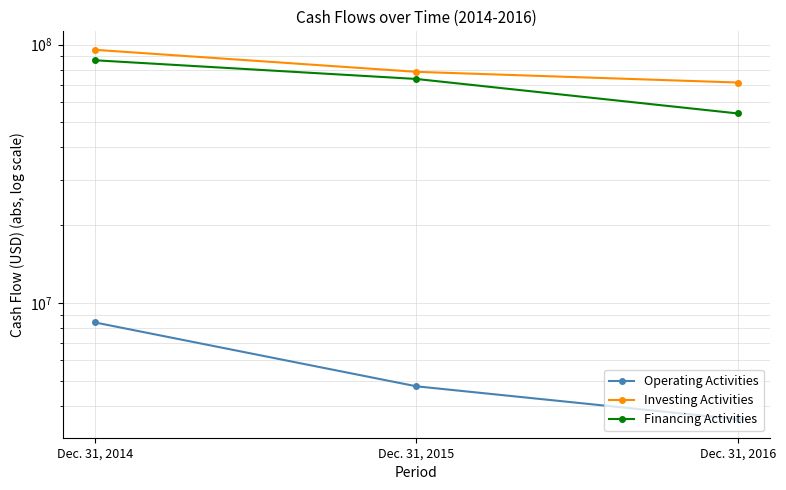

What is the maximum value for Financing Activities?

87003952